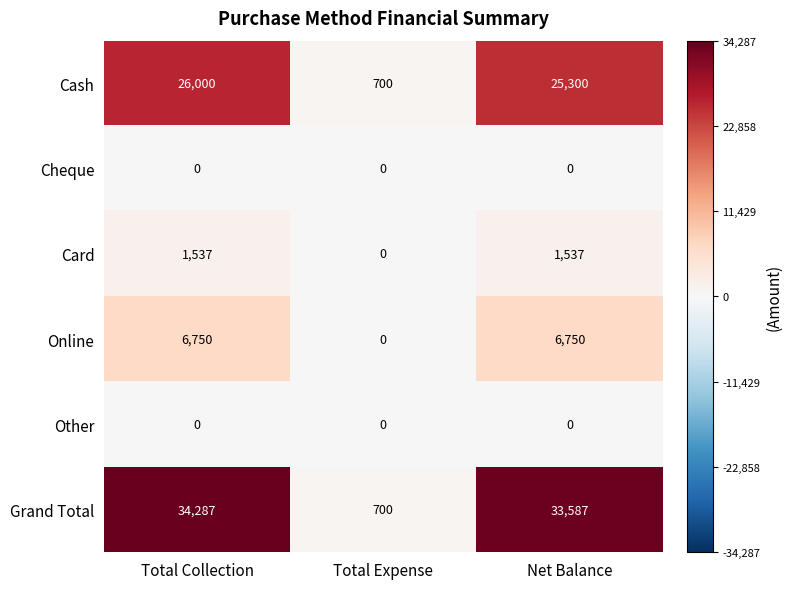

Which category has the highest value across all series?

Total Collection